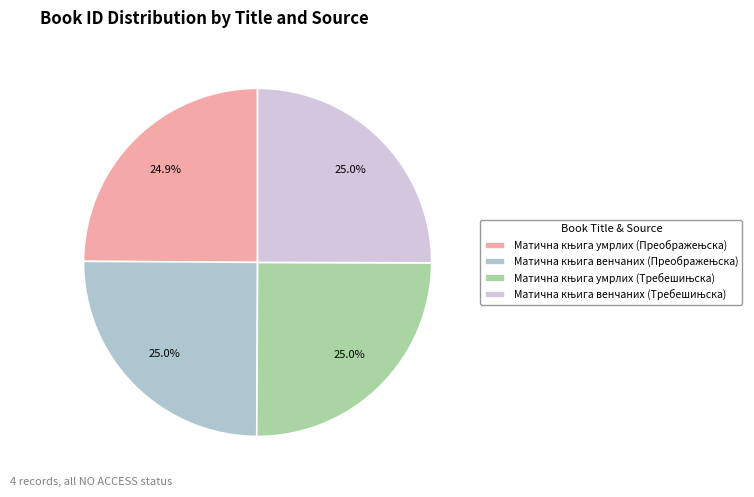

How many slices are in this pie chart?

4